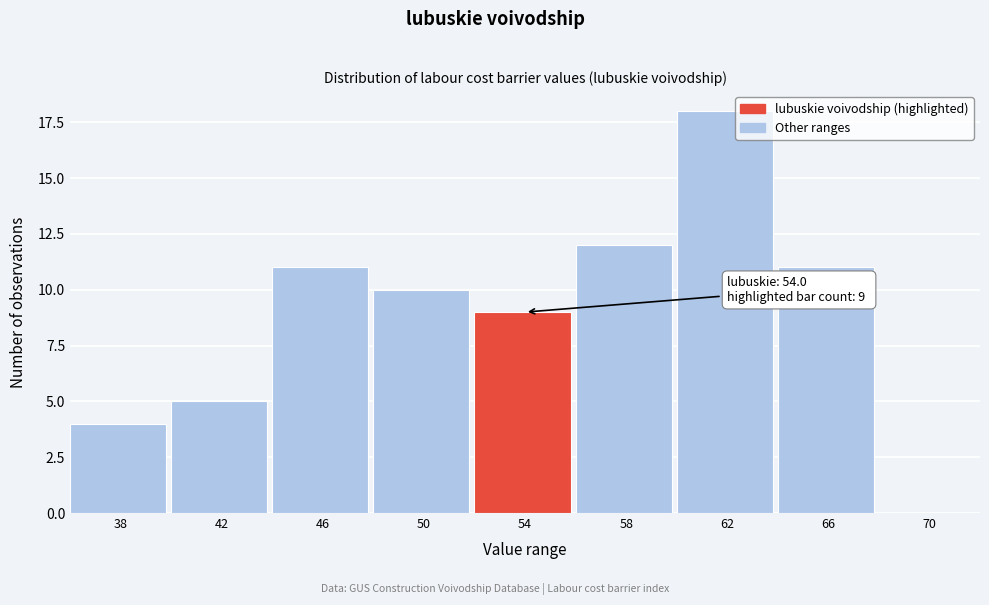

Reading right to left, list all the values displayed in this chart.

70=0	66=11	62=18	58=12	54=9	50=10	46=11	42=5	38=4